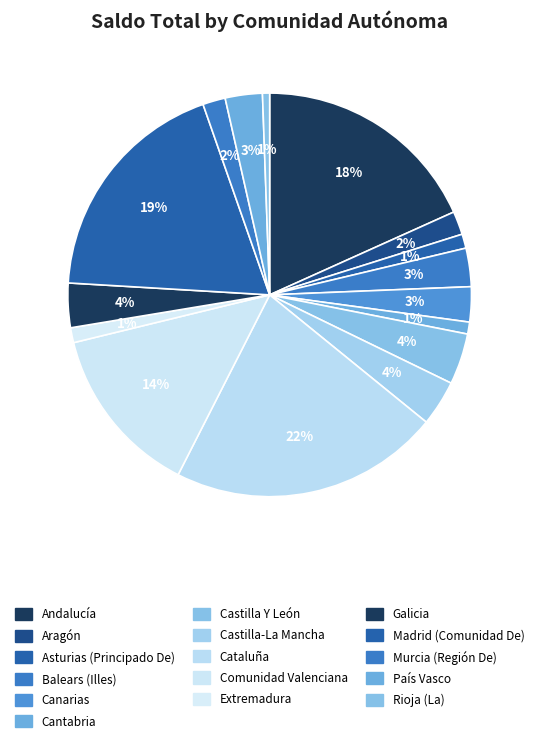

Which category has the smallest portion of the pie?

Rioja (La)